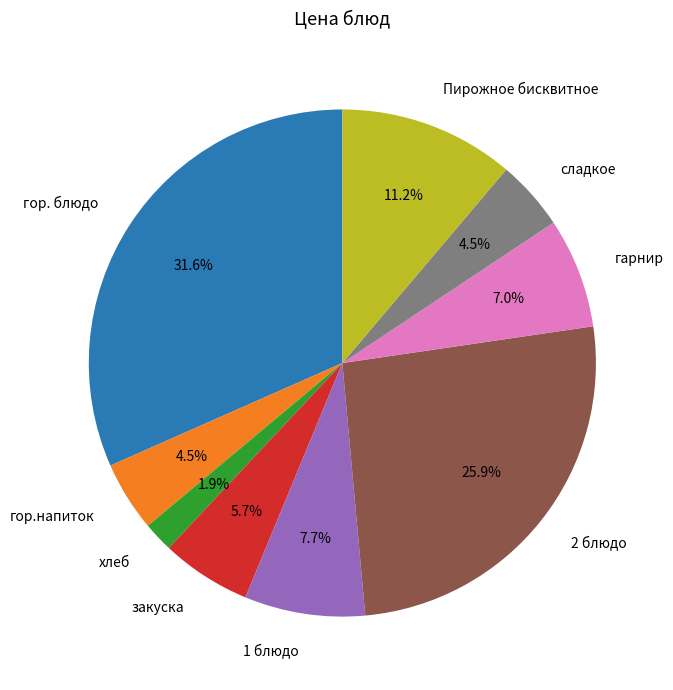

How much of the chart is everything except хлеб?

98.1%